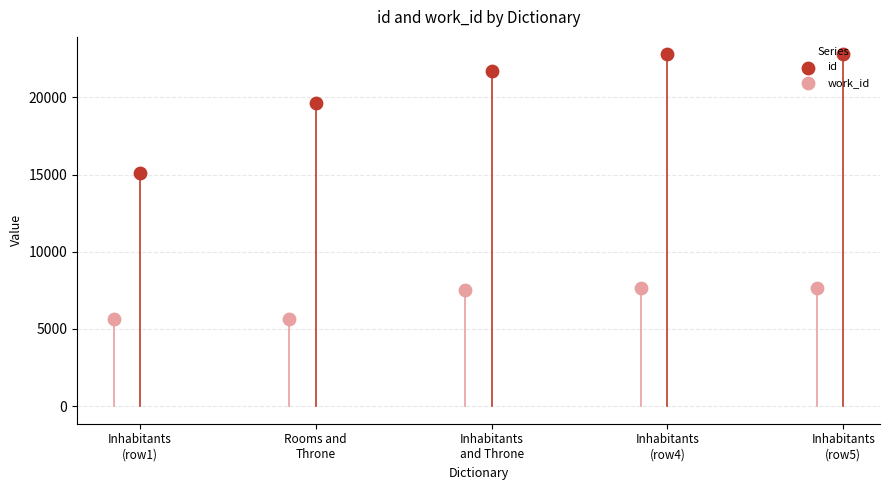

Which series has the largest total across all categories?

id